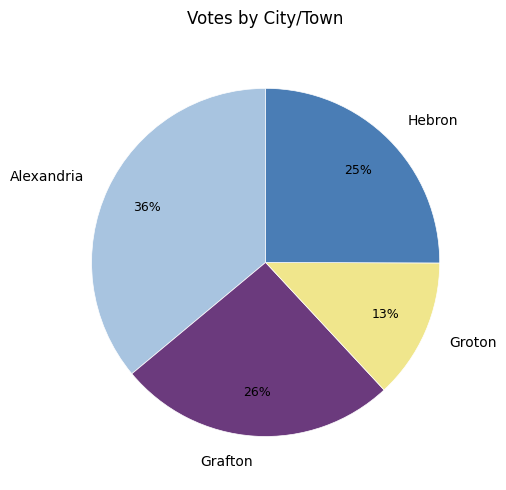

What is the largest slice in the pie chart?

Alexandria